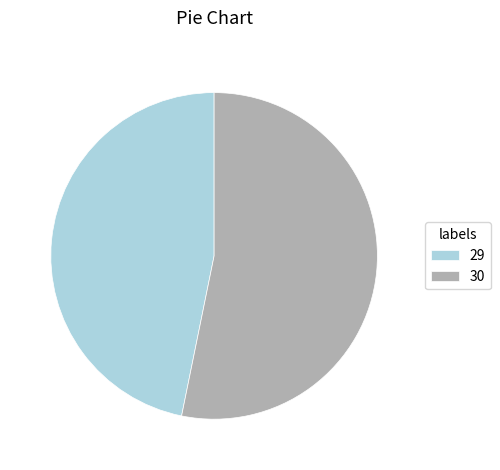

Combined, do 30 and 29 account for over 50%?

Yes